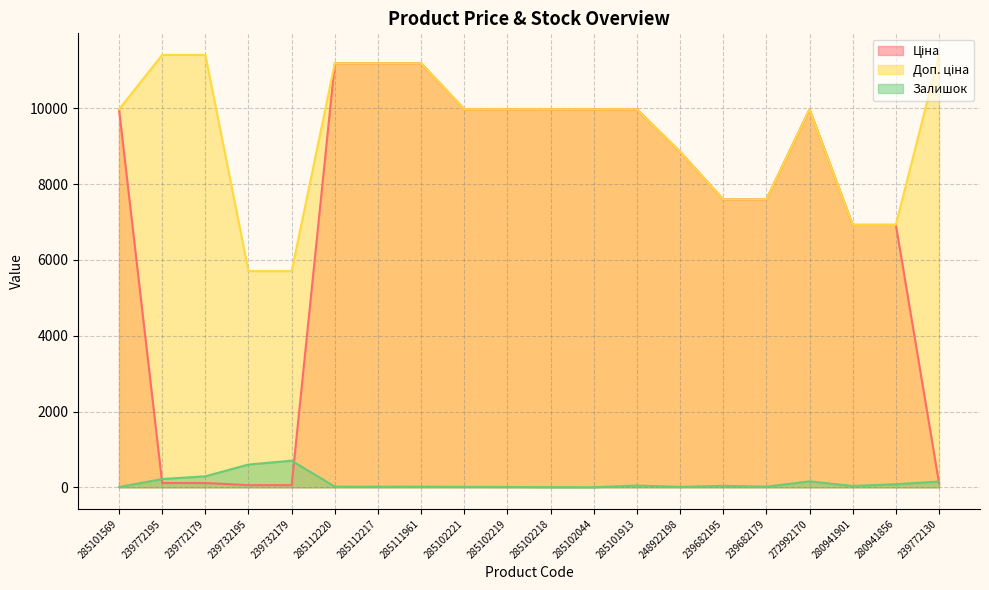

Reading left to right, extract all data points from this chart.

Ціна: 9975.0	114.1	114.1	57.0	57.0	11188.2	11188.2	11188.2	9975.0	9975.0	9975.0	9975.0	9975.0	8856.7	7596.5	7596.5	9975.0	6925.7	6925.7	114.1
Доп. ціна: 9975.0	11410.0	11410.0	5705.0	5705.0	11188.2	11188.2	11188.2	9975.0	9975.0	9975.0	9975.0	9975.0	8856.7	7596.5	7596.5	9975.0	6925.7	6925.7	11410.0
Залишок: 7.0	218.0	290.0	601.0	702.0	17.0	17.0	17.0	11.0	9.0	3.0	1.0	47.0	11.0	39.0	17.0	157.0	34.0	81.0	153.0